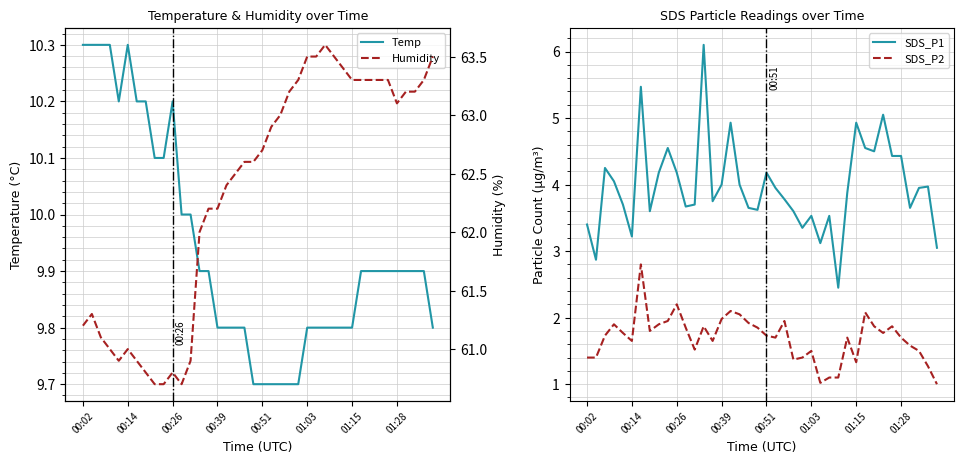

What is the value of the Humidity point at the 24th from the left?

63.2